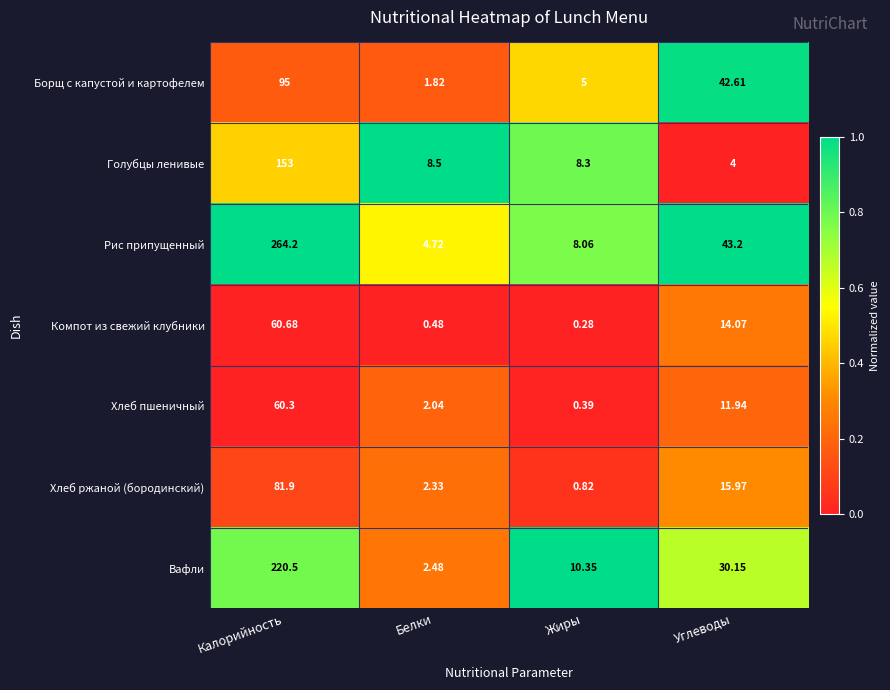

Between Белки and Углеводы, which series saw the biggest shift?

Борщ с капустой и картофелем